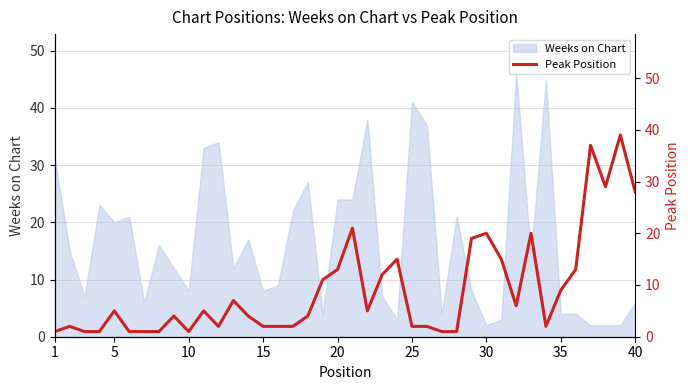

Reading right to left, extract all data points from this chart.

28	39	29	37	13	9	2	20	6	15	20	19	1	1	2	2	15	12	5	21	13	11	4	2	2	2	4	7	2	5	1	4	1	1	1	5	1	1	2	1